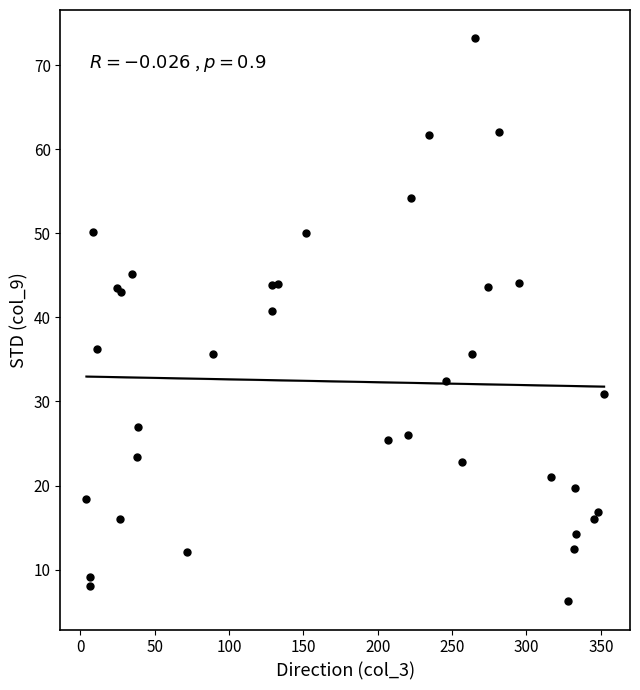

What Y value in the scatter plot is closest to 39?

40.8